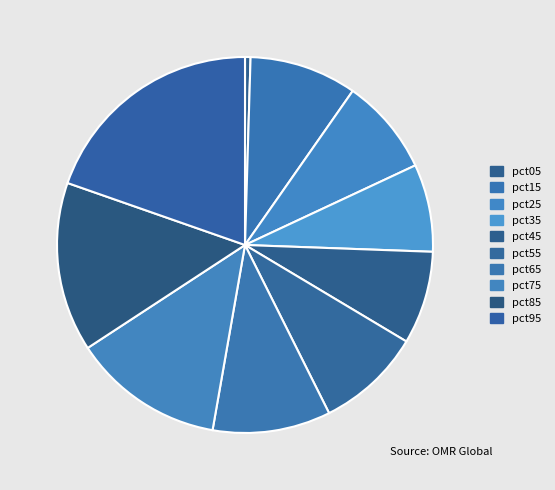

Count the number of slices in the pie.

10